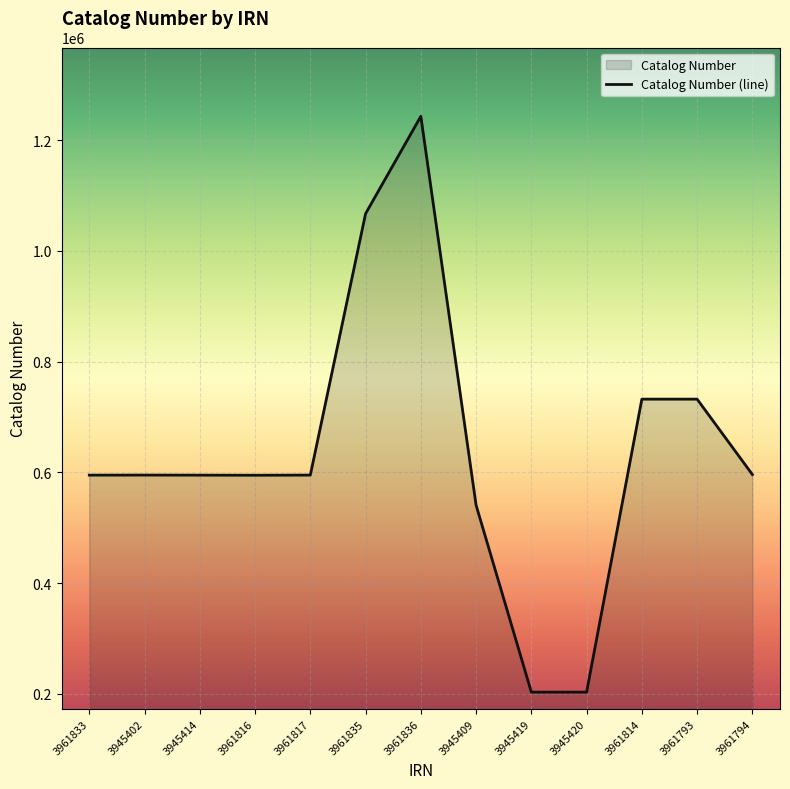

What is the change in value from 3961835 to 3945419?

-864109